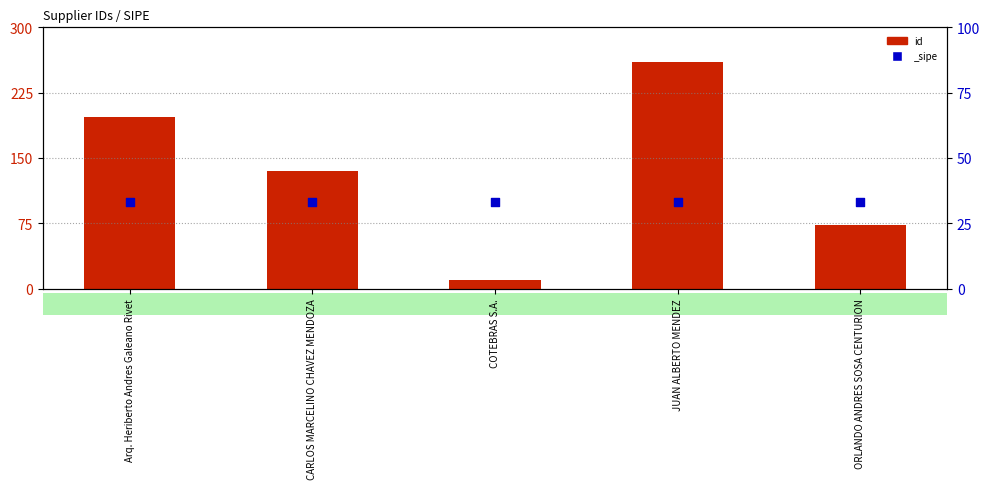

Which has a higher value, CARLOS MARCELINO CHAVEZ MENDOZA or Arq. Heriberto Andres Galeano Rivet?

Arq. Heriberto Andres Galeano Rivet